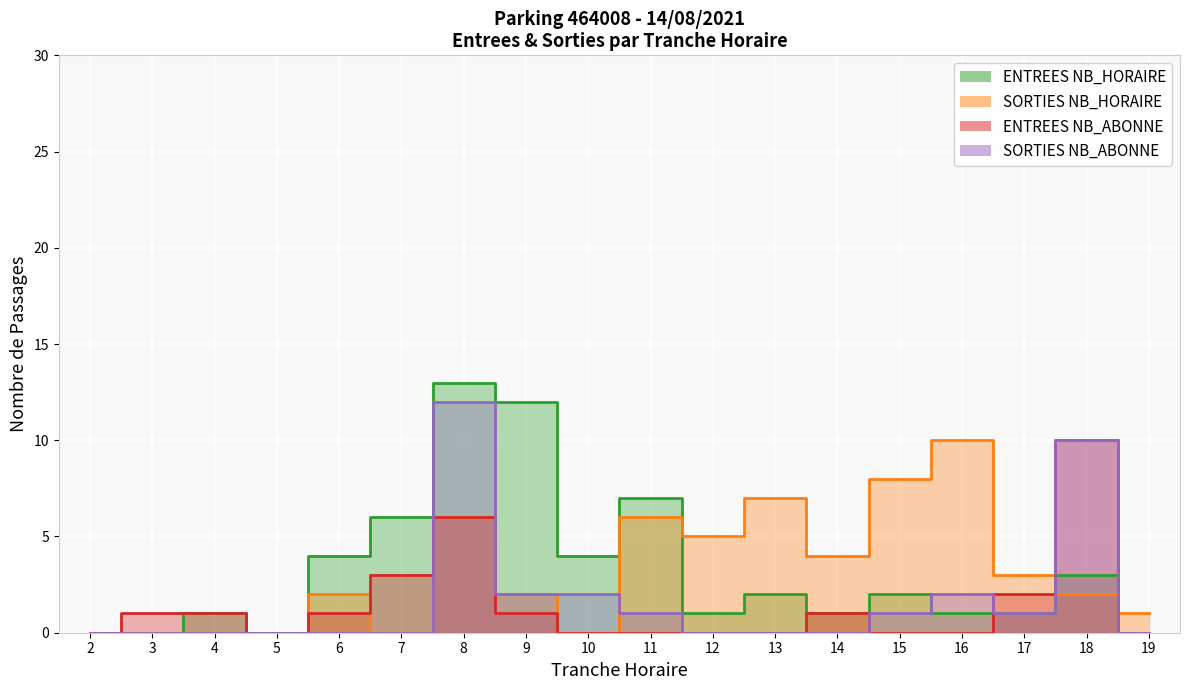

What is the sum of the SORTIES NB_ABONNE values at 3 and 11?

1